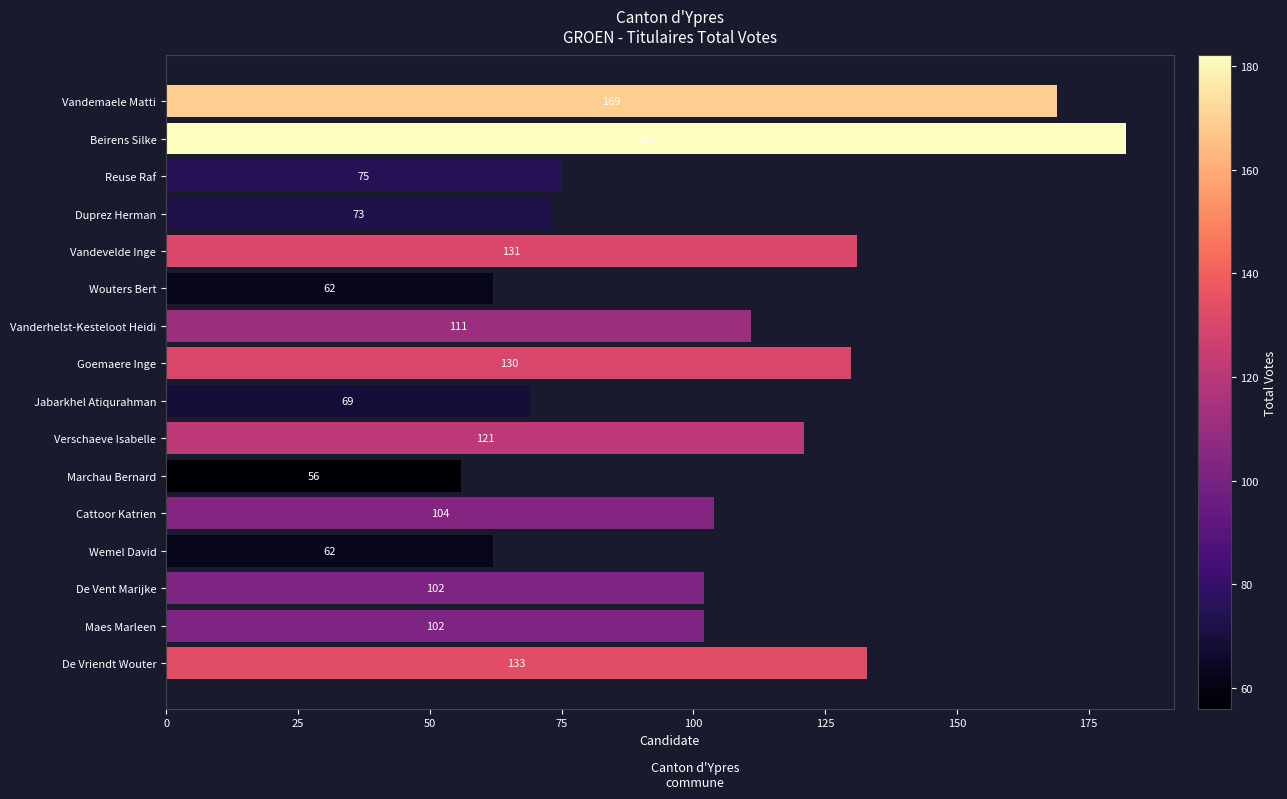

Is it true that the value at Vanderhelst-Kesteloot Heidi is 111?

True